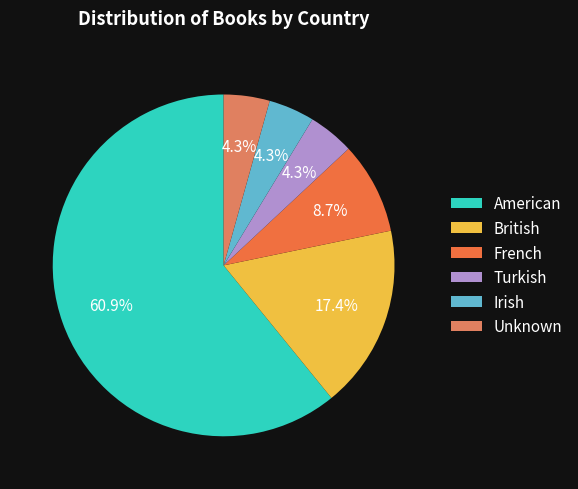

Between Unknown and French, which is larger?

French